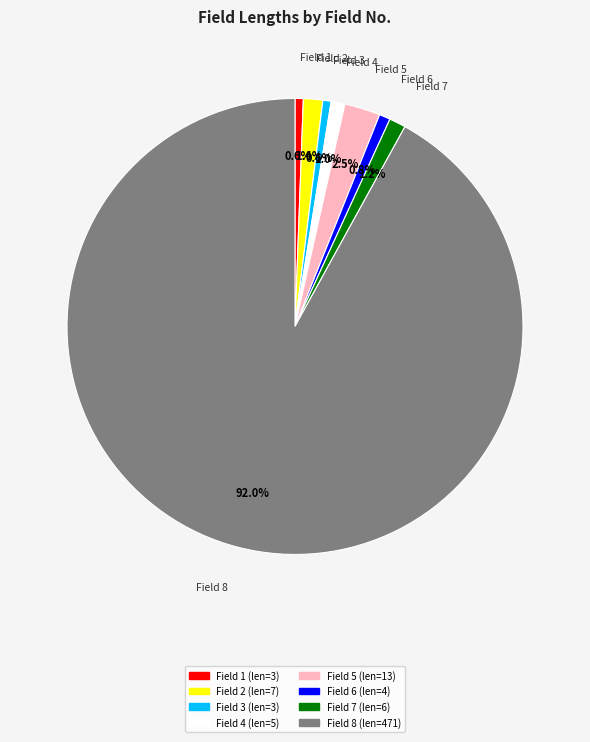

What is the ratio of the value at Field 4 to the value at Field 3?

1.7